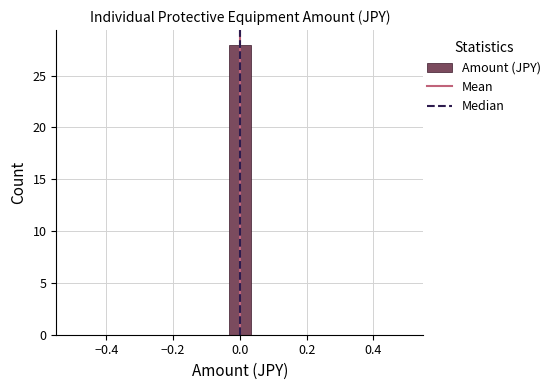

Around what value on the x-axis is the tallest bar? Give the approximate position of its centre, as read against the axis.

0.00